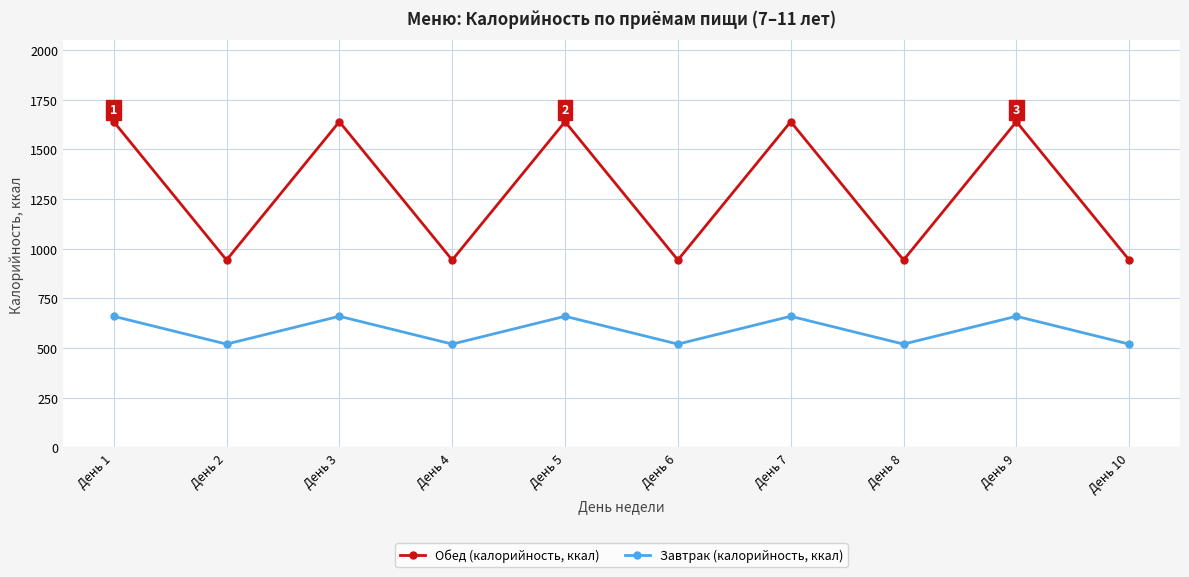

The value of Завтрак (калорийность, ккал) at День 3 is 660. True or false?

True